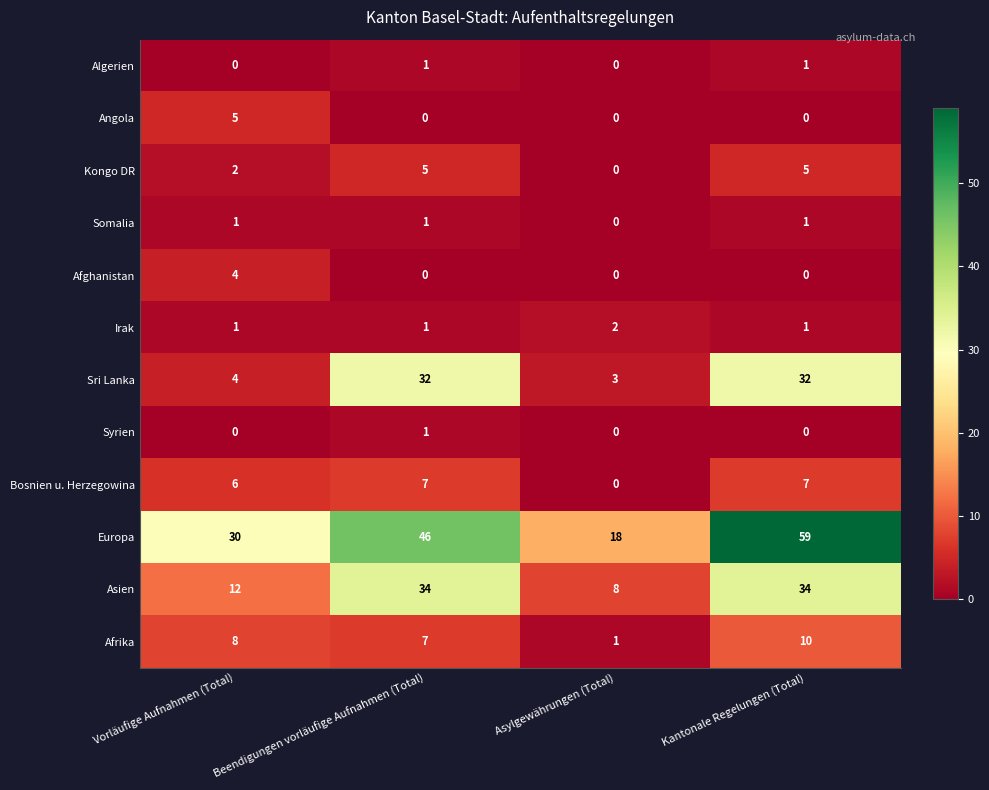

What is the total value across all series at Asylgewährungen (Total)?

32